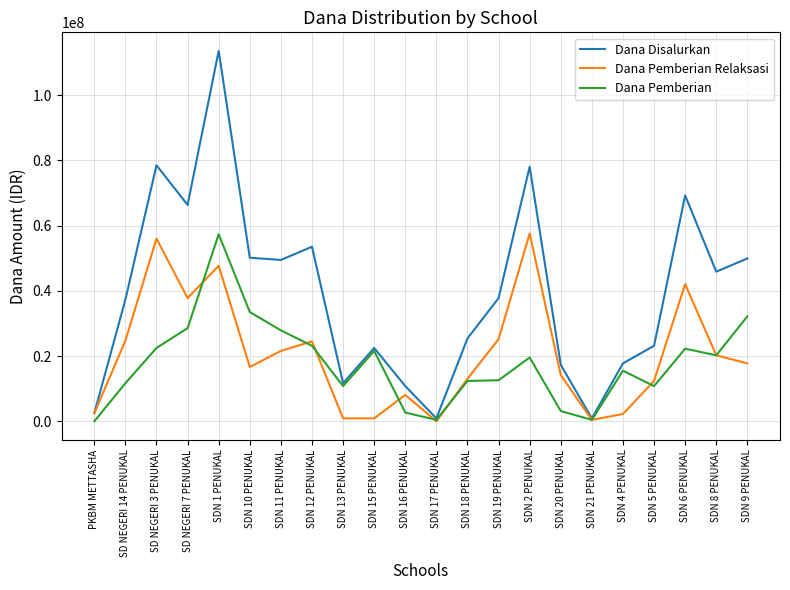

Between SDN 12 PENUKAL and SDN 20 PENUKAL, which series saw the biggest shift?

Dana Disalurkan